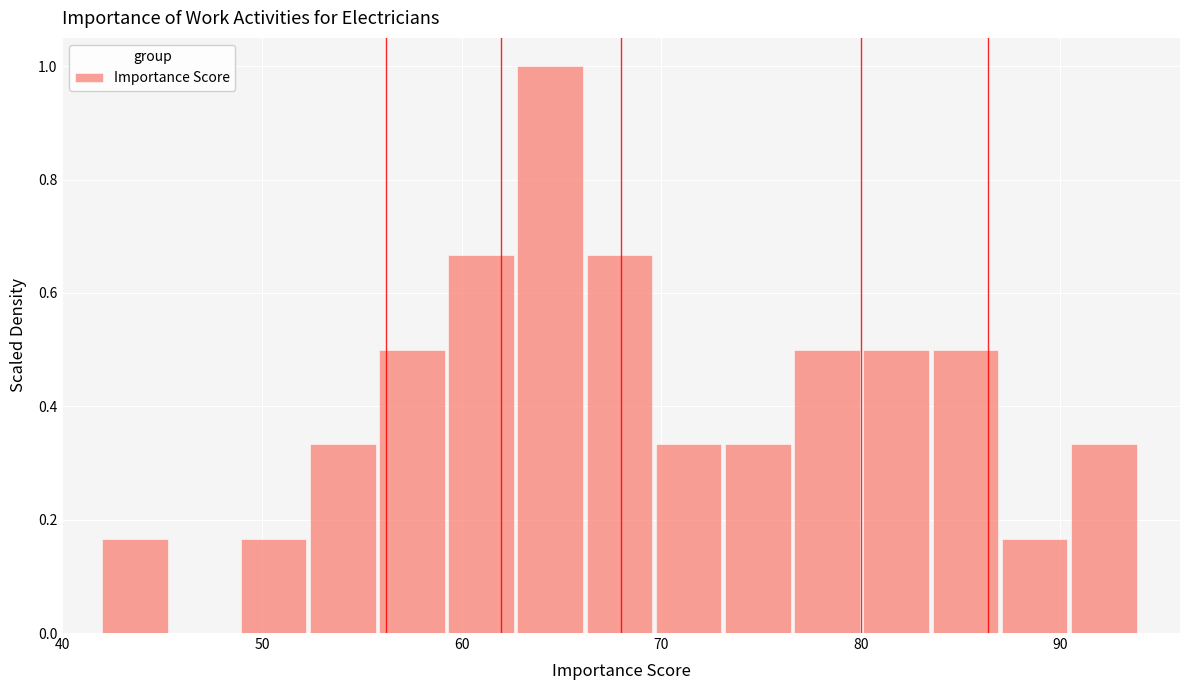

Read against the x-axis, roughly where is the centre of the tallest bar?

64